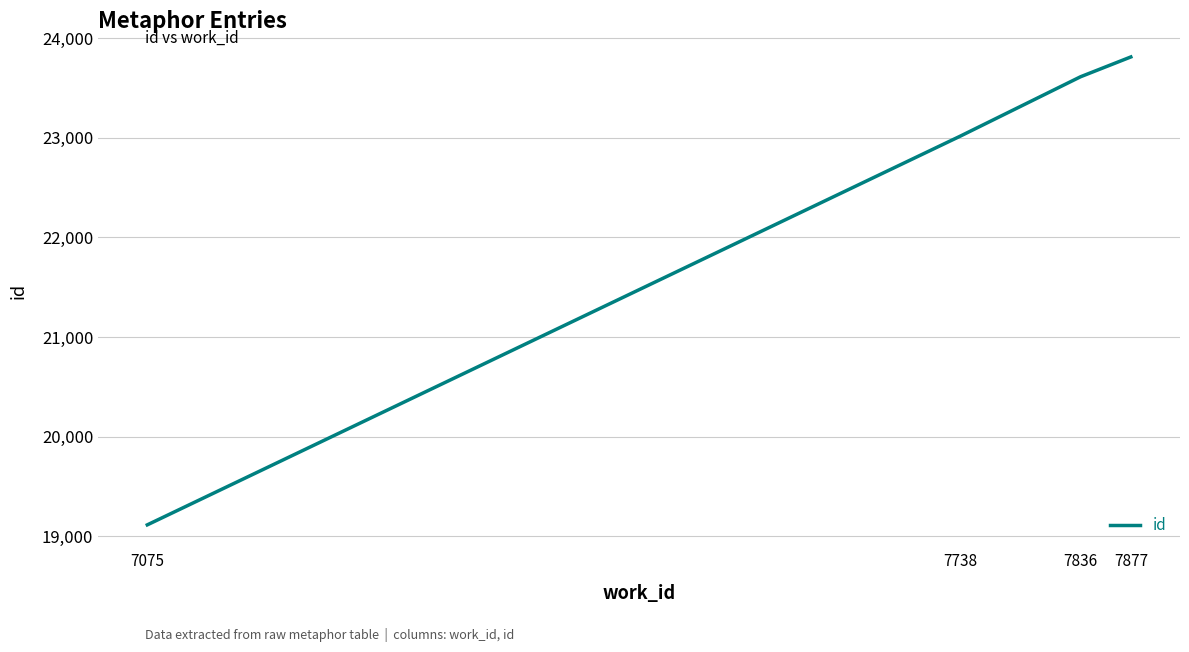

How many categories are shown in the chart?

4